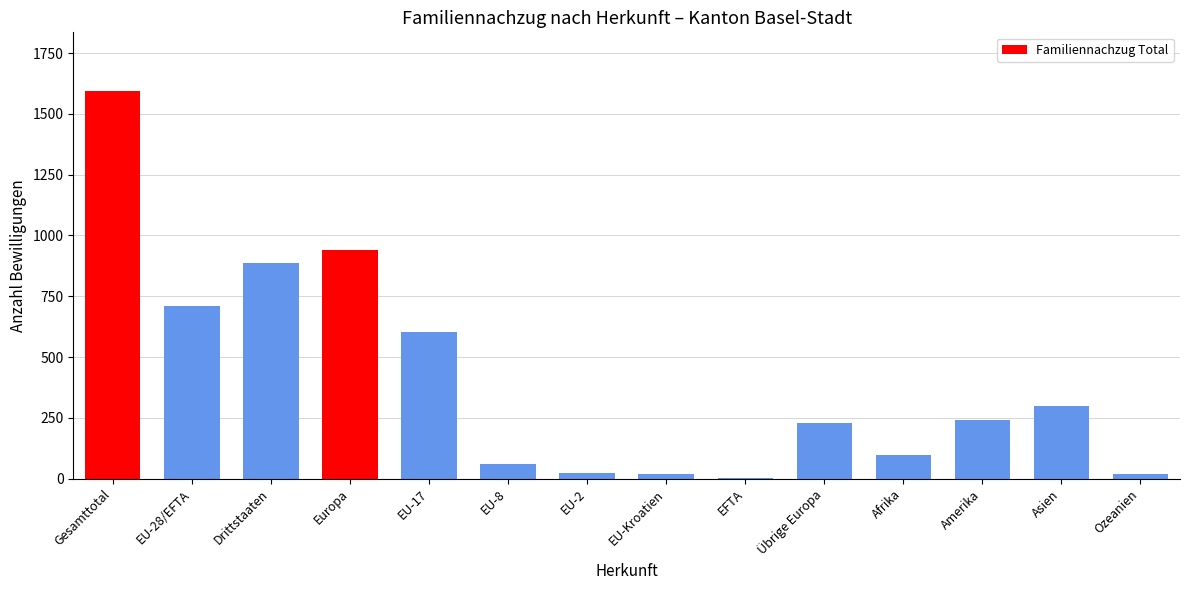

True or false: the data shows 151 at Amerika.

False